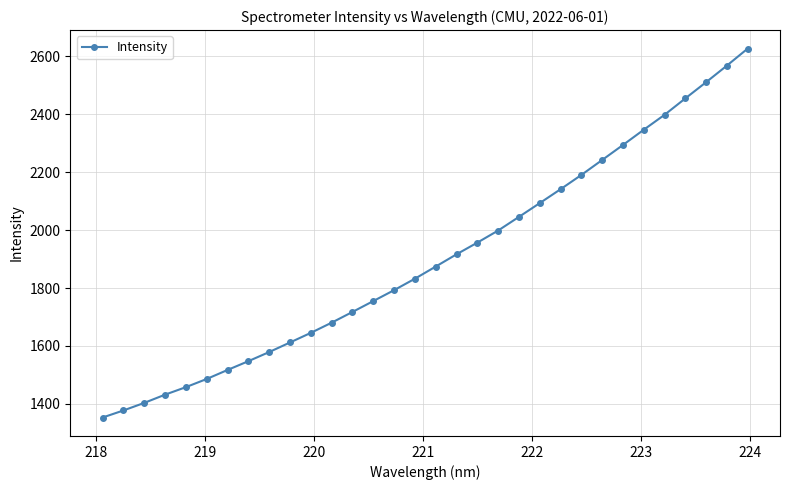

How many series are shown in this chart?

1